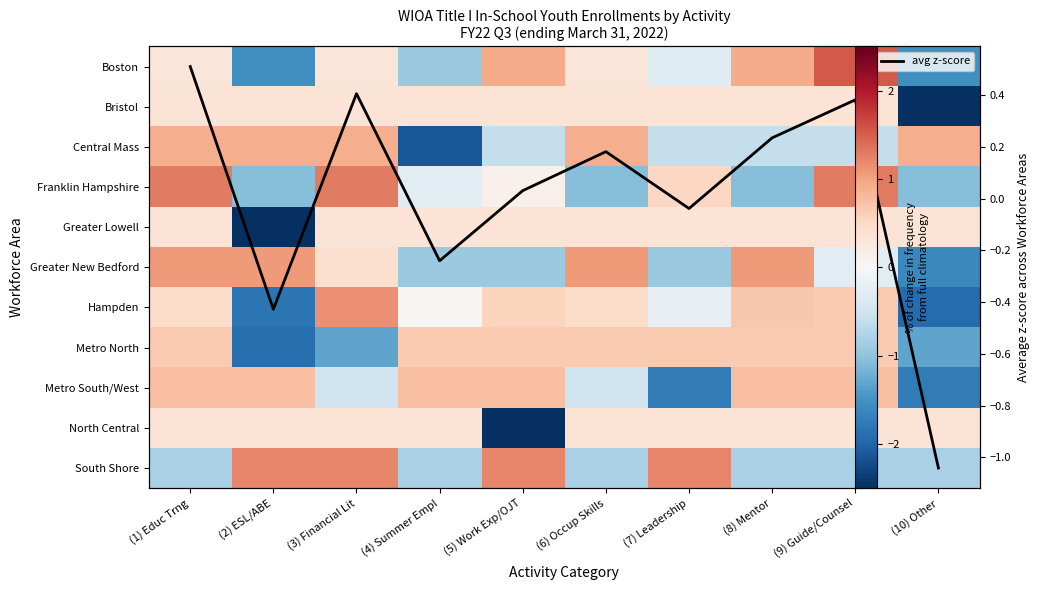

What is the total value across all series at (6) Occup Skills?

2.2